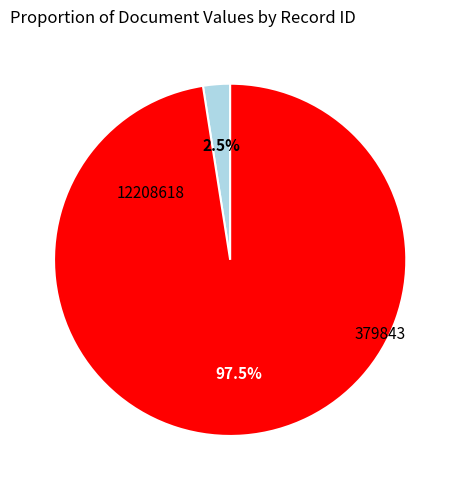

Does any single category account for the majority?

Yes